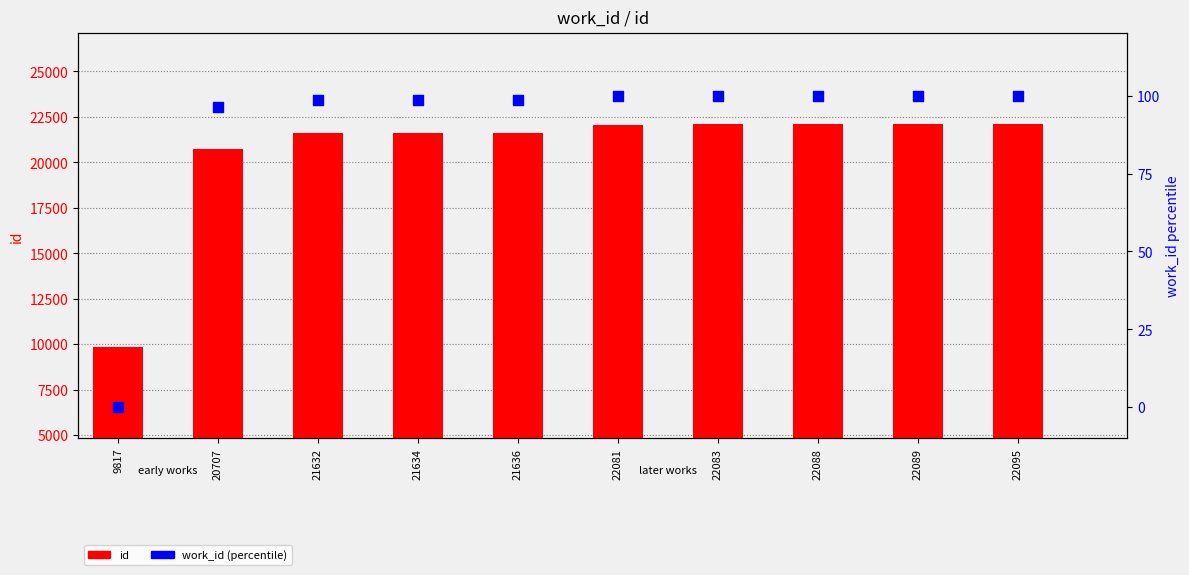

Which series has the largest Y range (max minus min)?

id